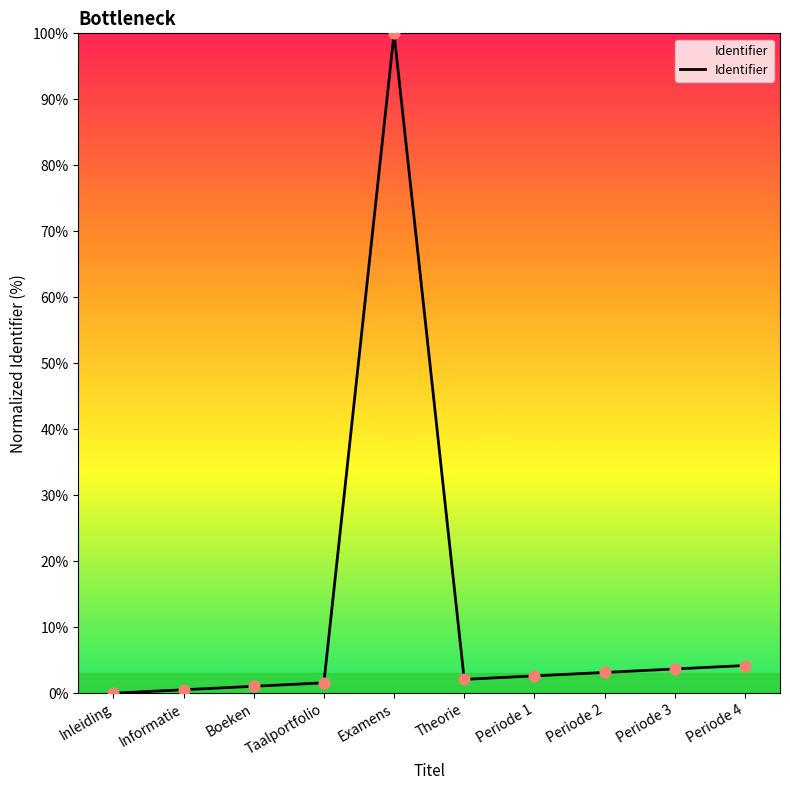

What is the change in value from Periode 2 to Periode 3?

+0.5